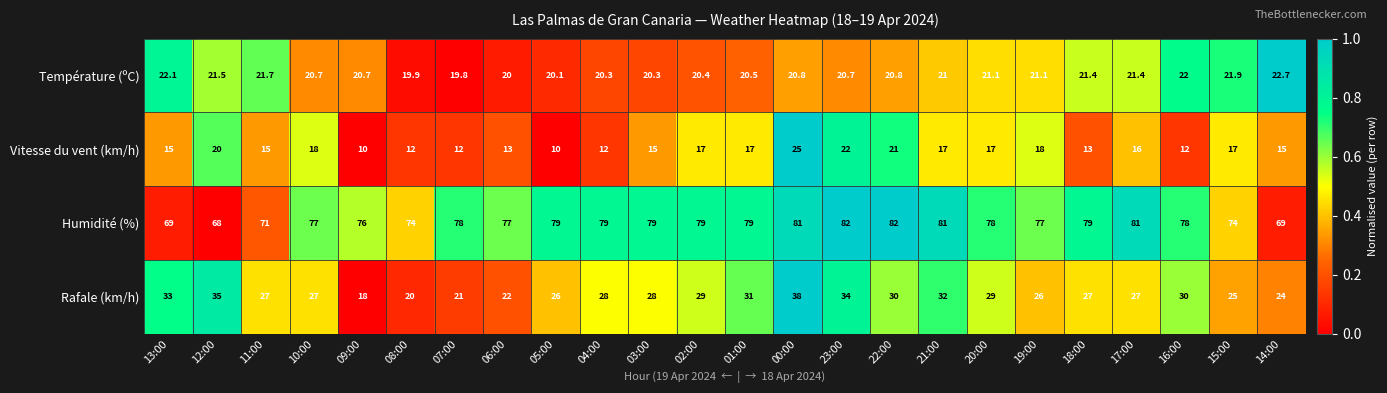

Which series has the largest total across all categories?

Humidité (%)